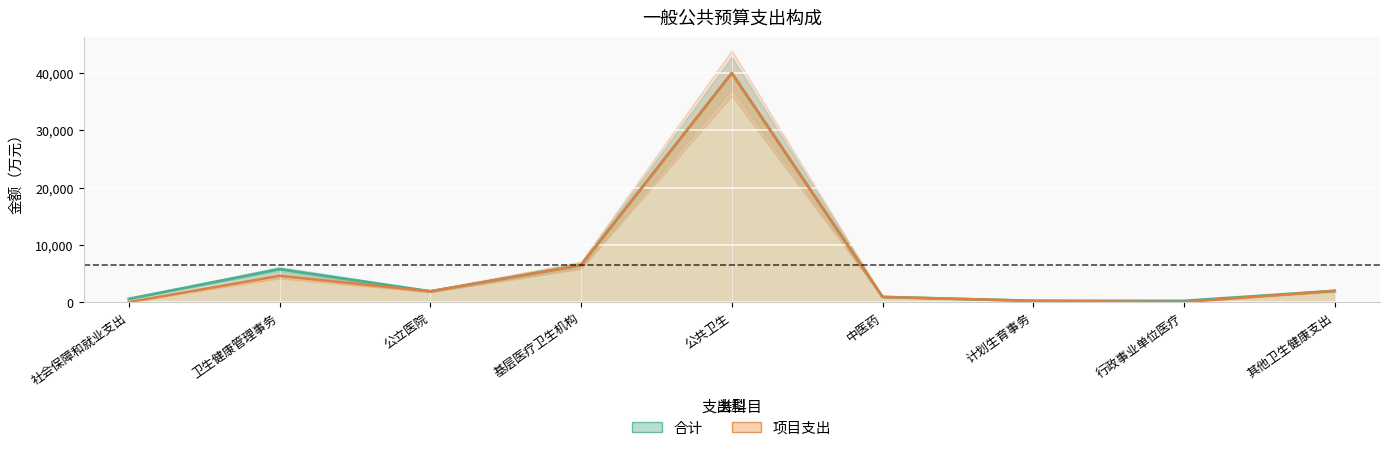

What is the average value of the 项目支出 series?

6223.0